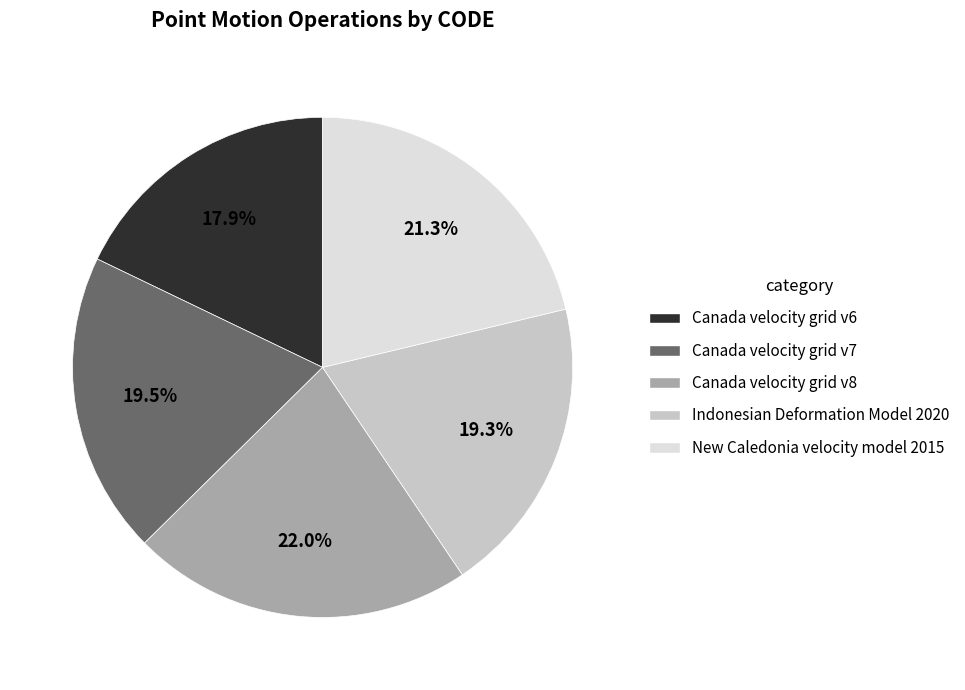

Which has a higher value, Indonesian Deformation Model 2020 or Canada velocity grid v8?

Canada velocity grid v8